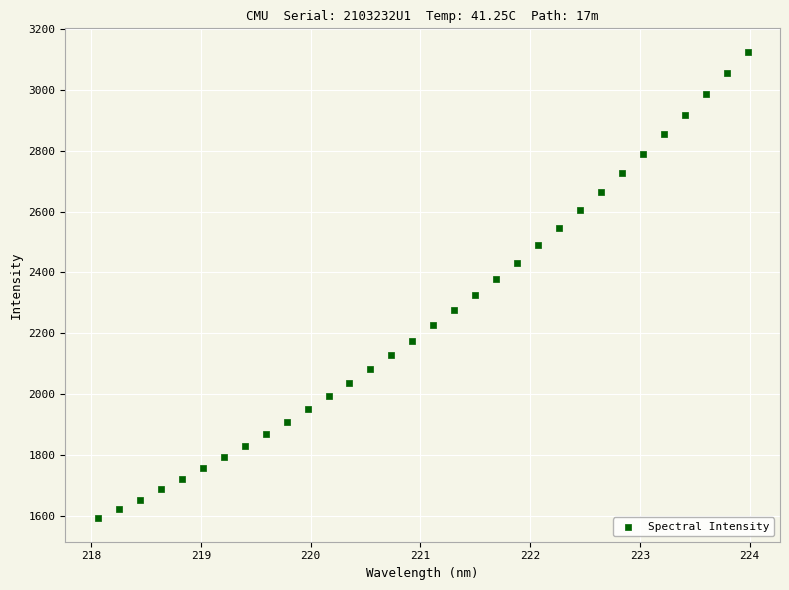

What is the range of Y values (max minus min)?

1535.8